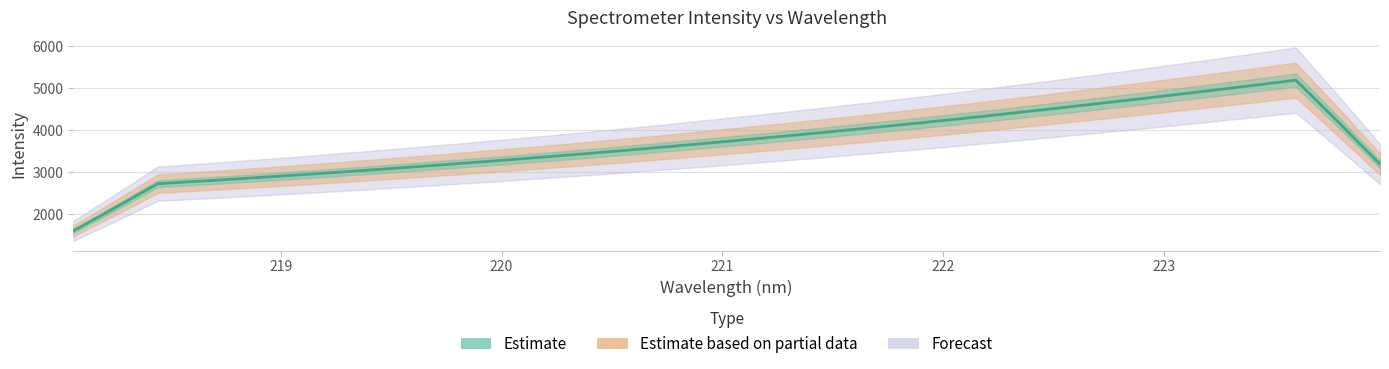

What is the label of the 8th point from the right?

222.6447